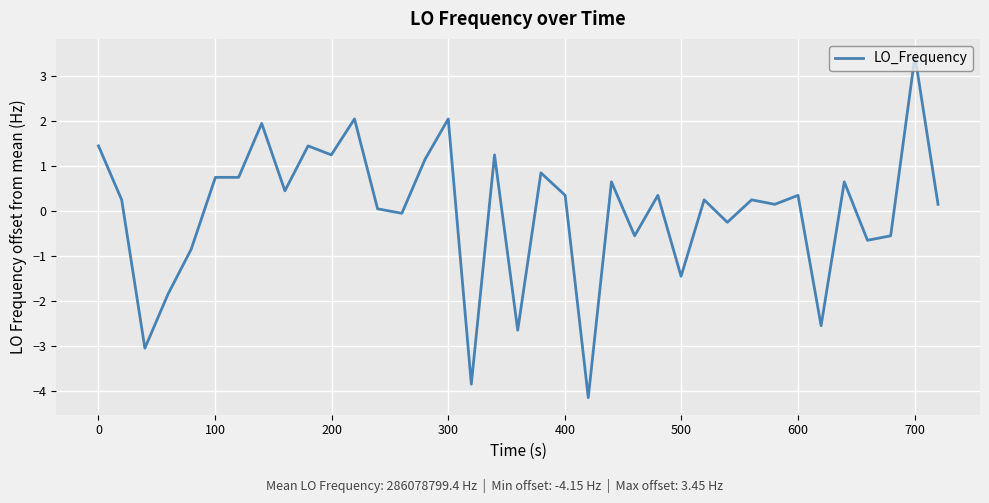

What is the smallest value displayed?

-4.1